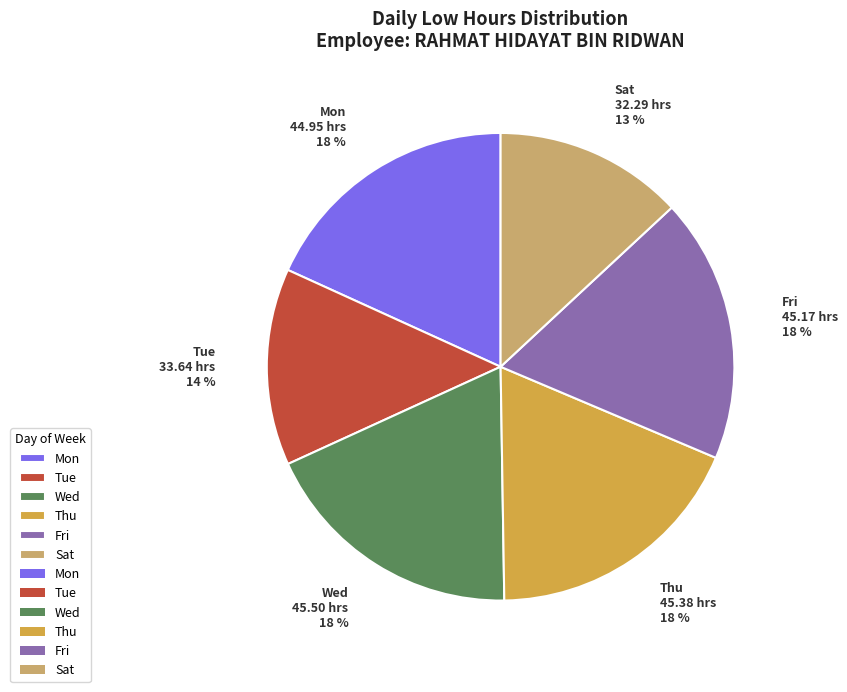

To the nearest percent, what percentage of the pie is Tue?

14%